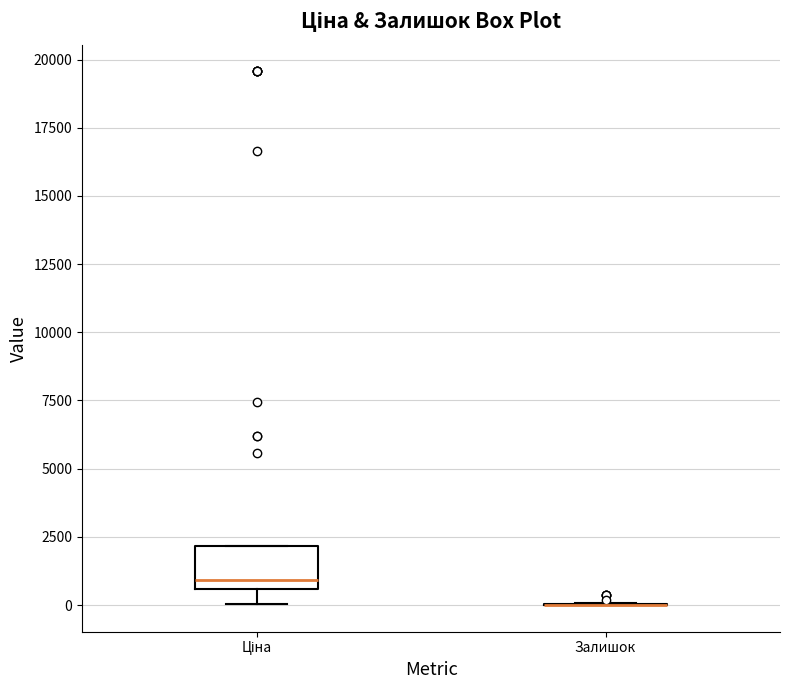

Comparing the boxes themselves (not the whiskers), which one is the tallest?

Ціна